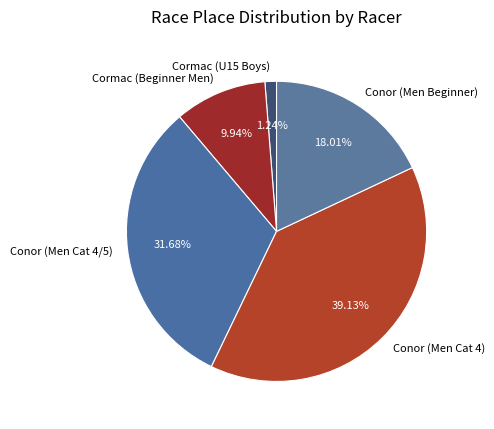

How many slices are in this pie chart?

5